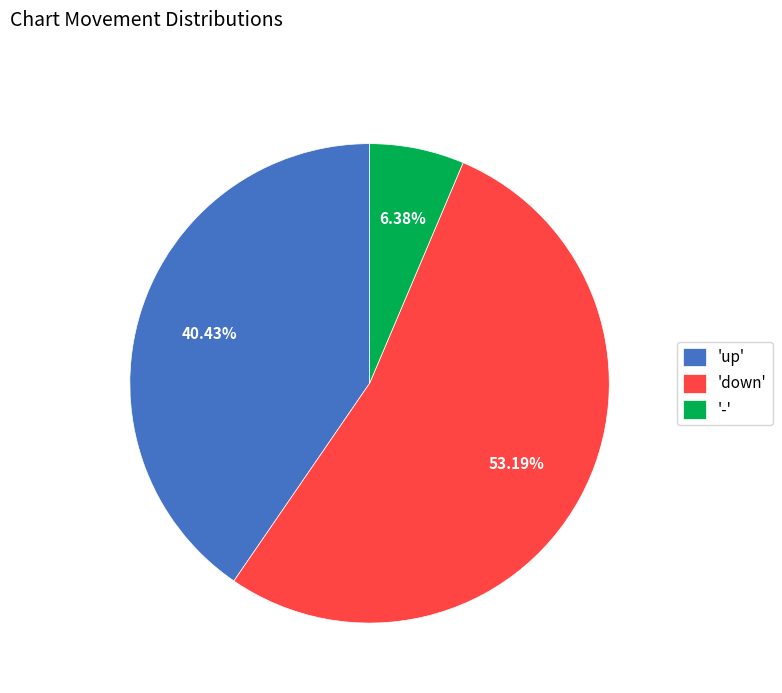

Which has a higher value, 'down' or '-'?

'down'